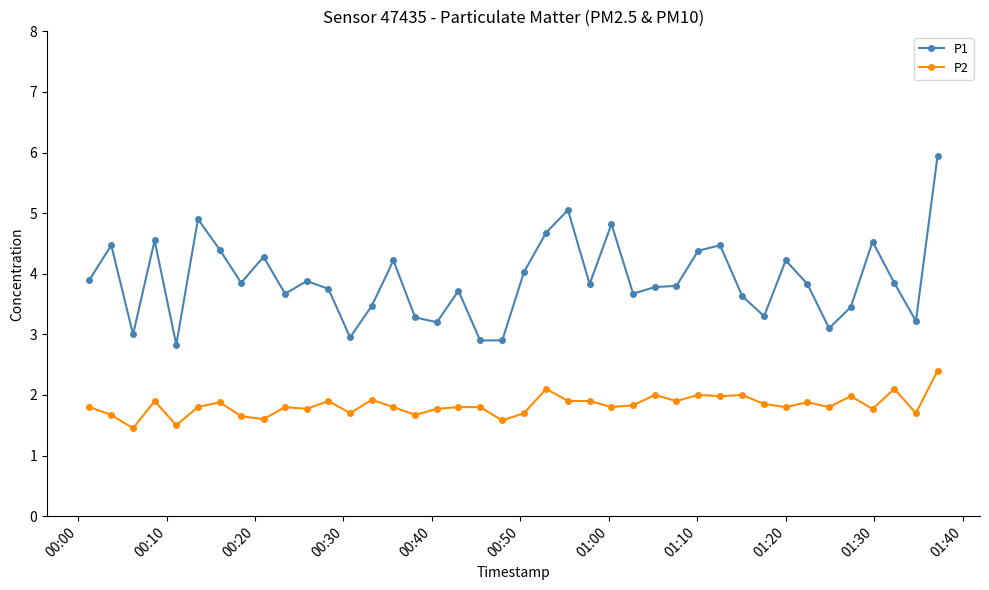

What is the highest value of the P1 series?

6.0